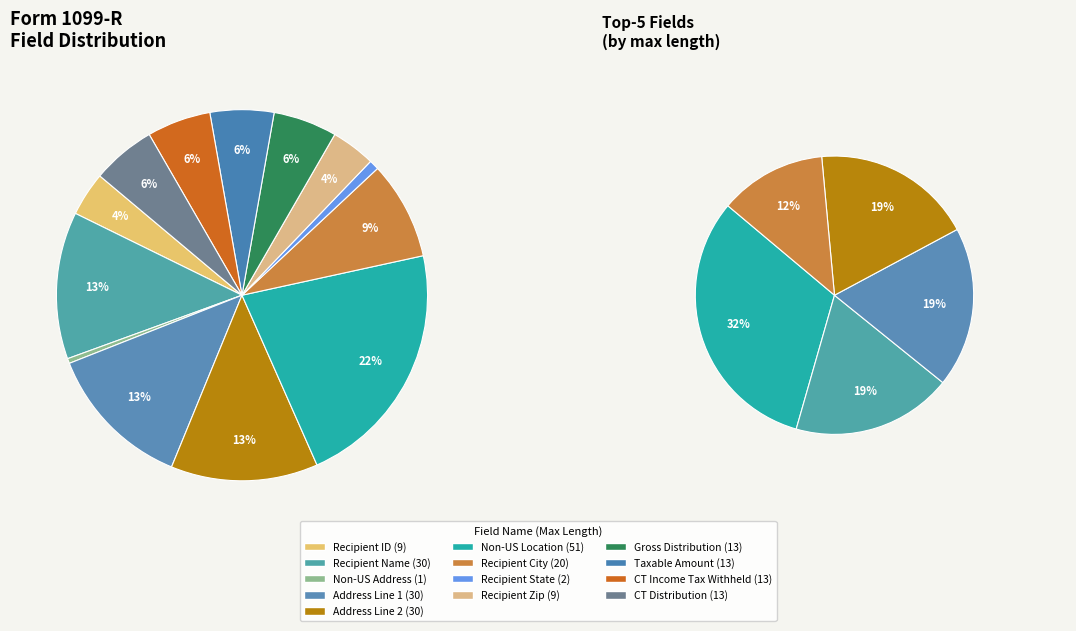

Which category has the biggest portion of the pie?

Non-US Location